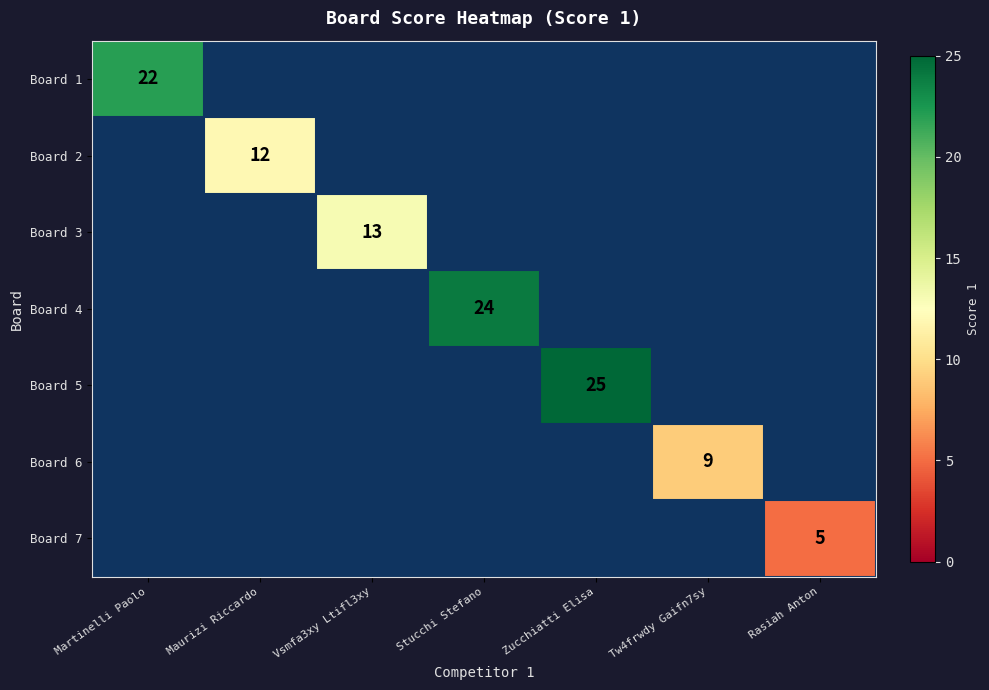

The Board 3 series shows 6 at Vsmfa3xy Ltifl3xy. True or false?

False